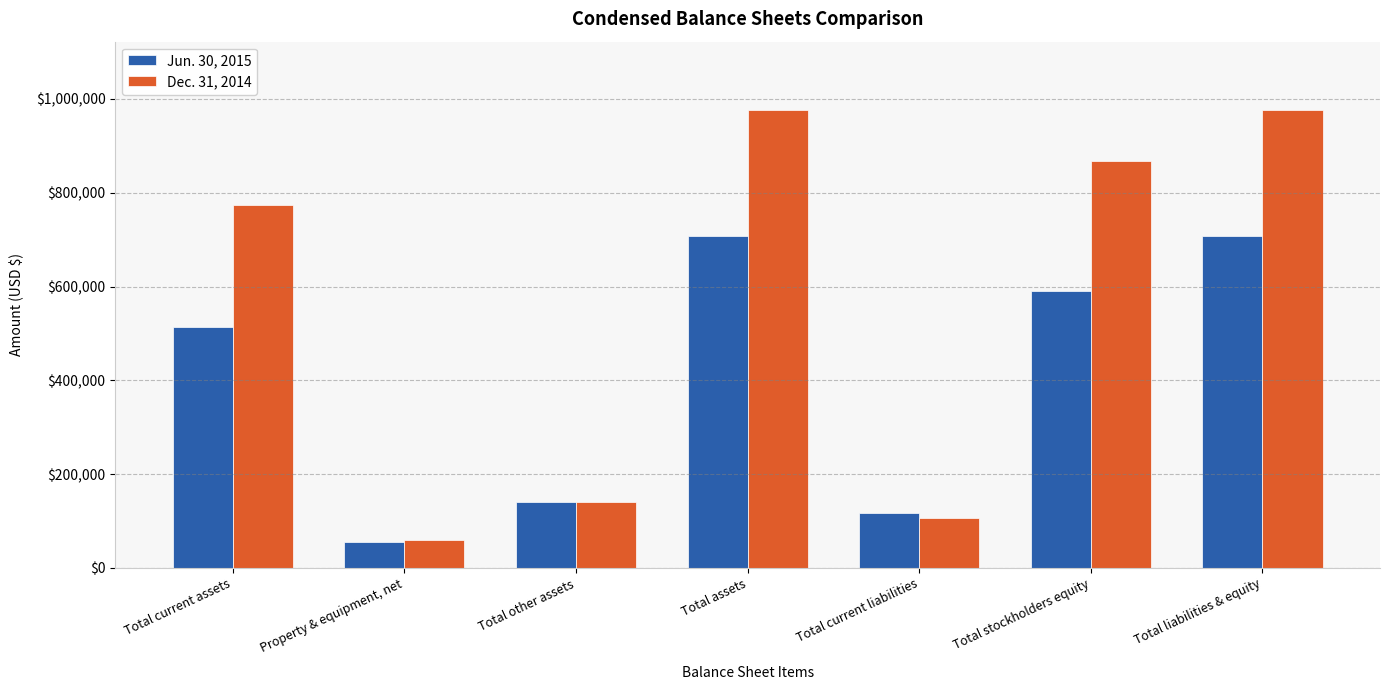

What is the total value across all series at Total current assets?

1288253